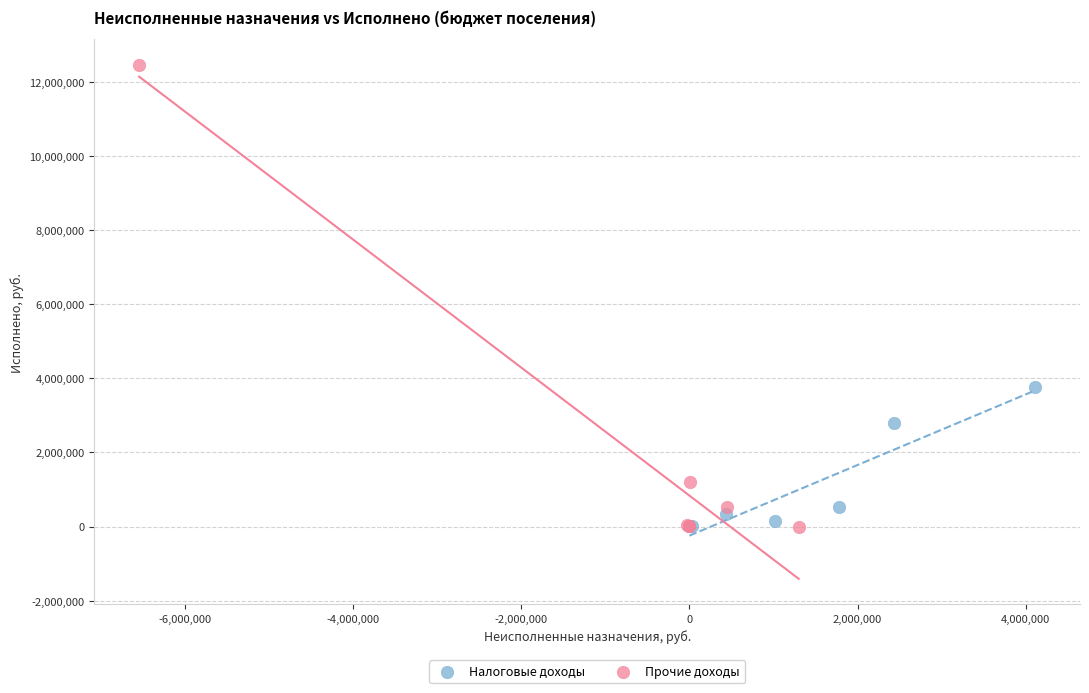

Which series contains the highest Y value?

Прочие доходы